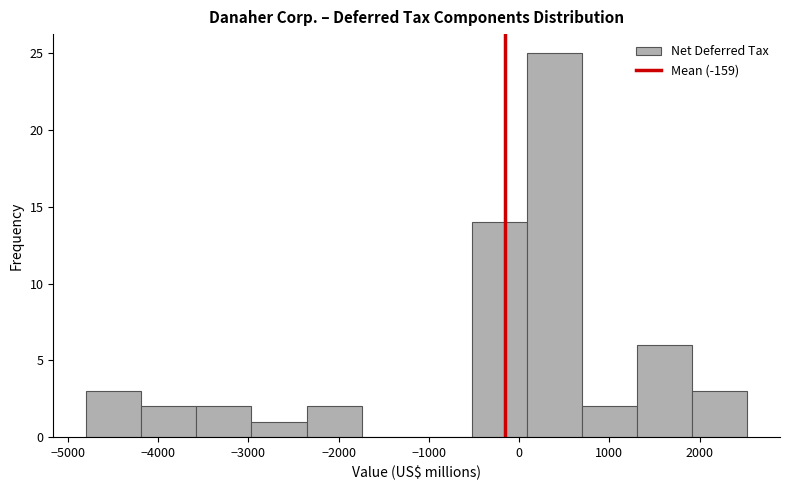

Which range on the x-axis has the tallest bar?

100 to 700